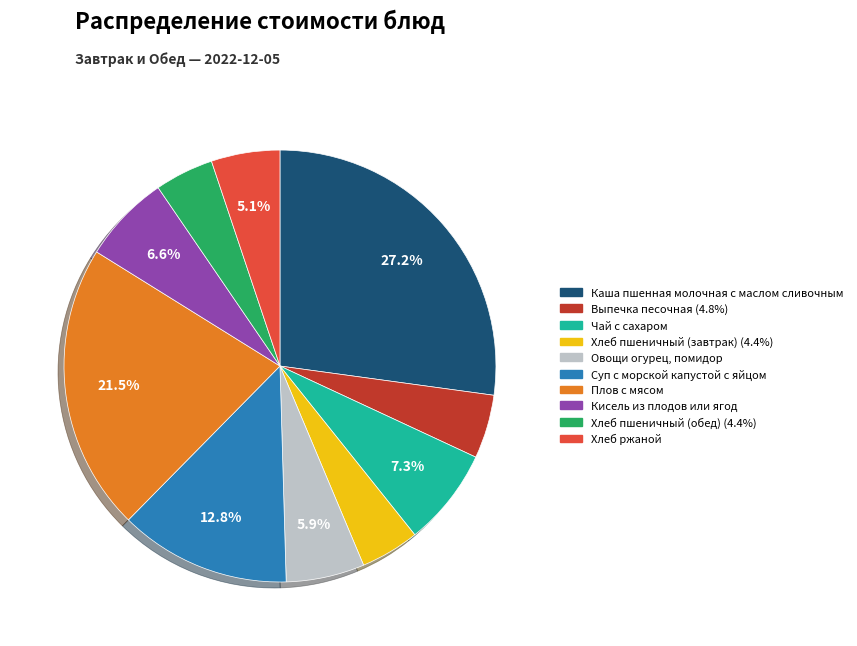

Which slice is the largest?

Каша пшенная молочная с маслом сливочным